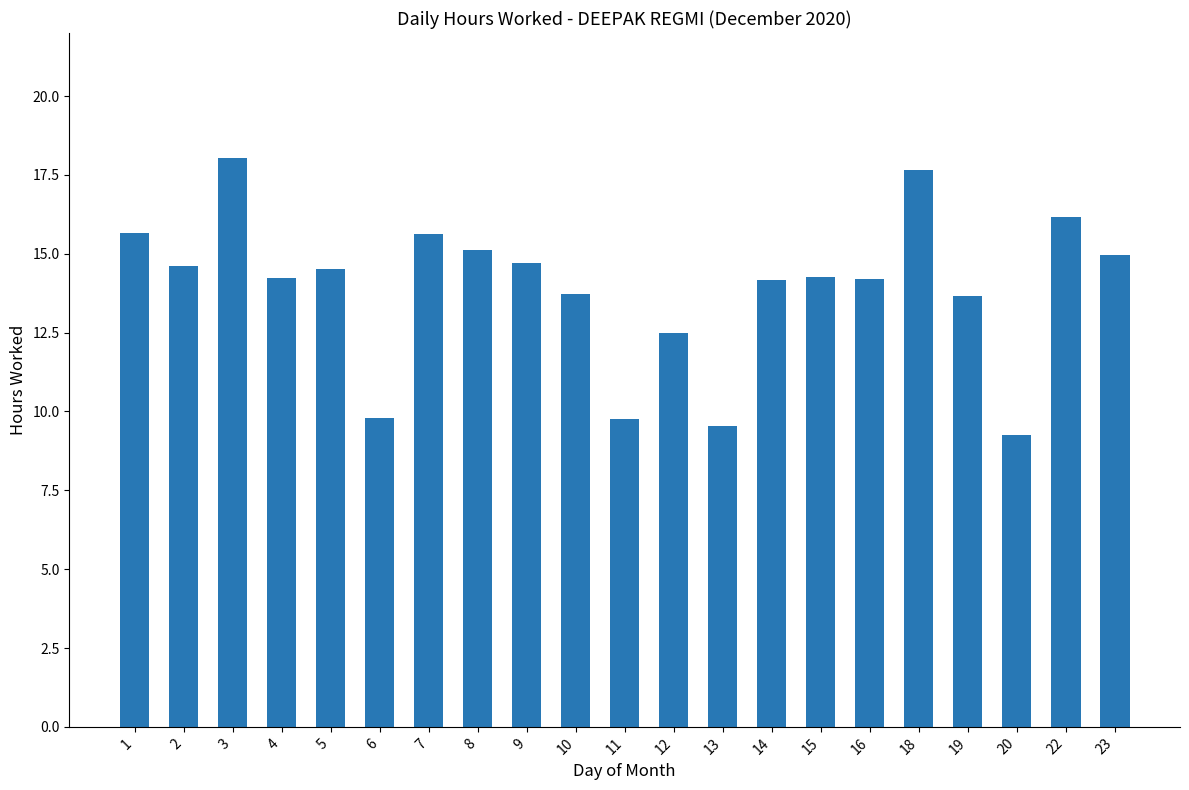

Does the chart contain stacked bars?

No